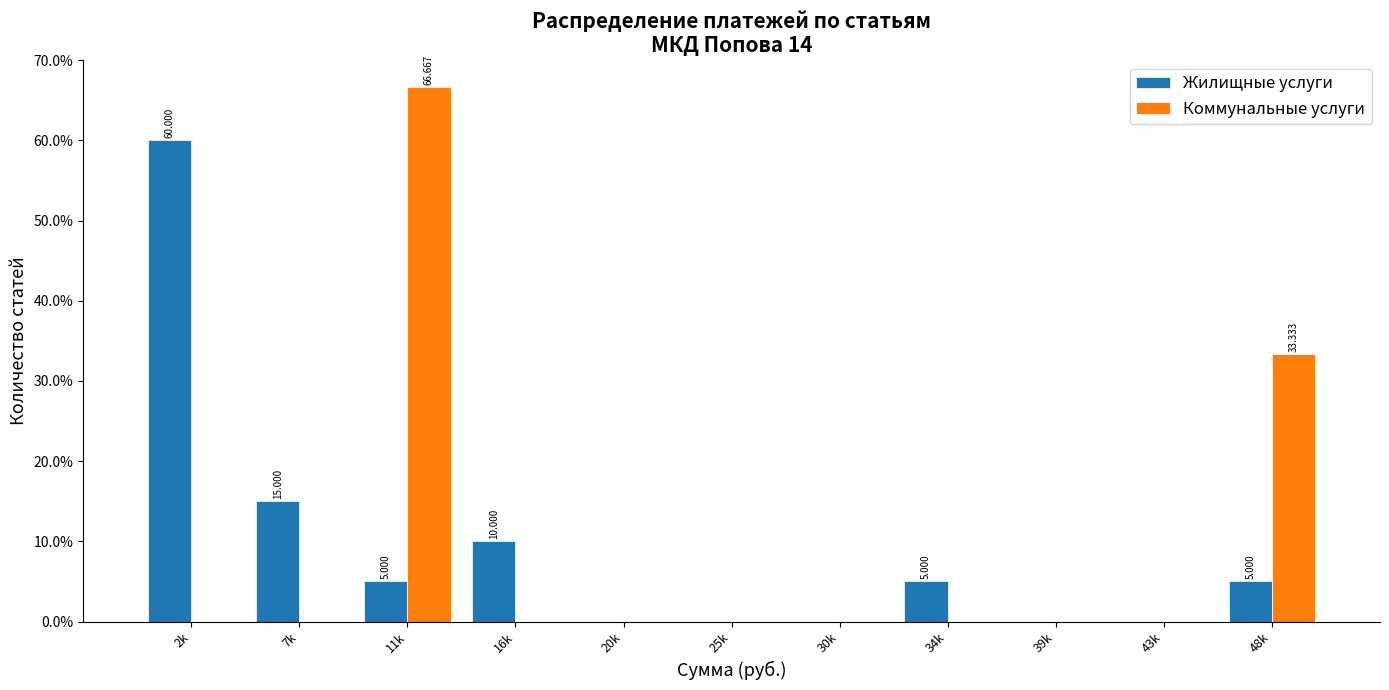

Which series changed the most between 25k and 48k?

Коммунальные услуги